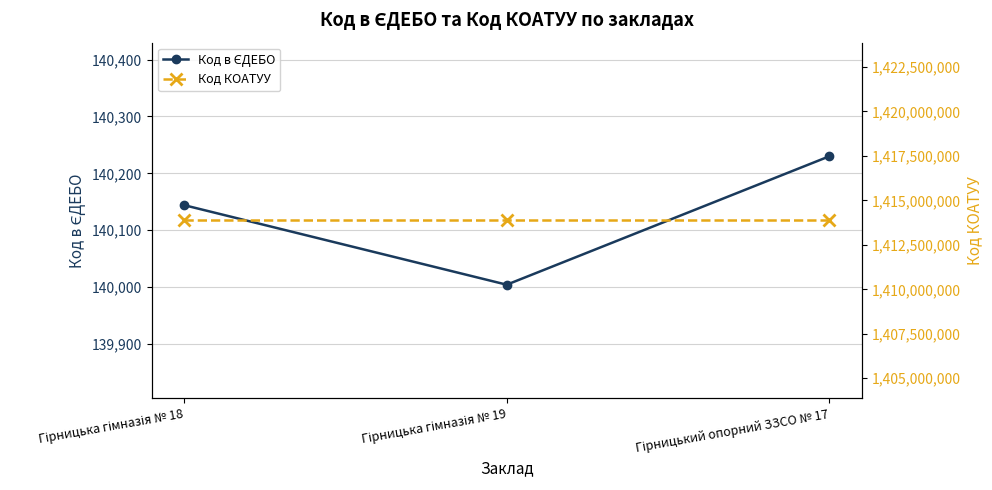

At how many categories does at least one series exceed 168490164?

3